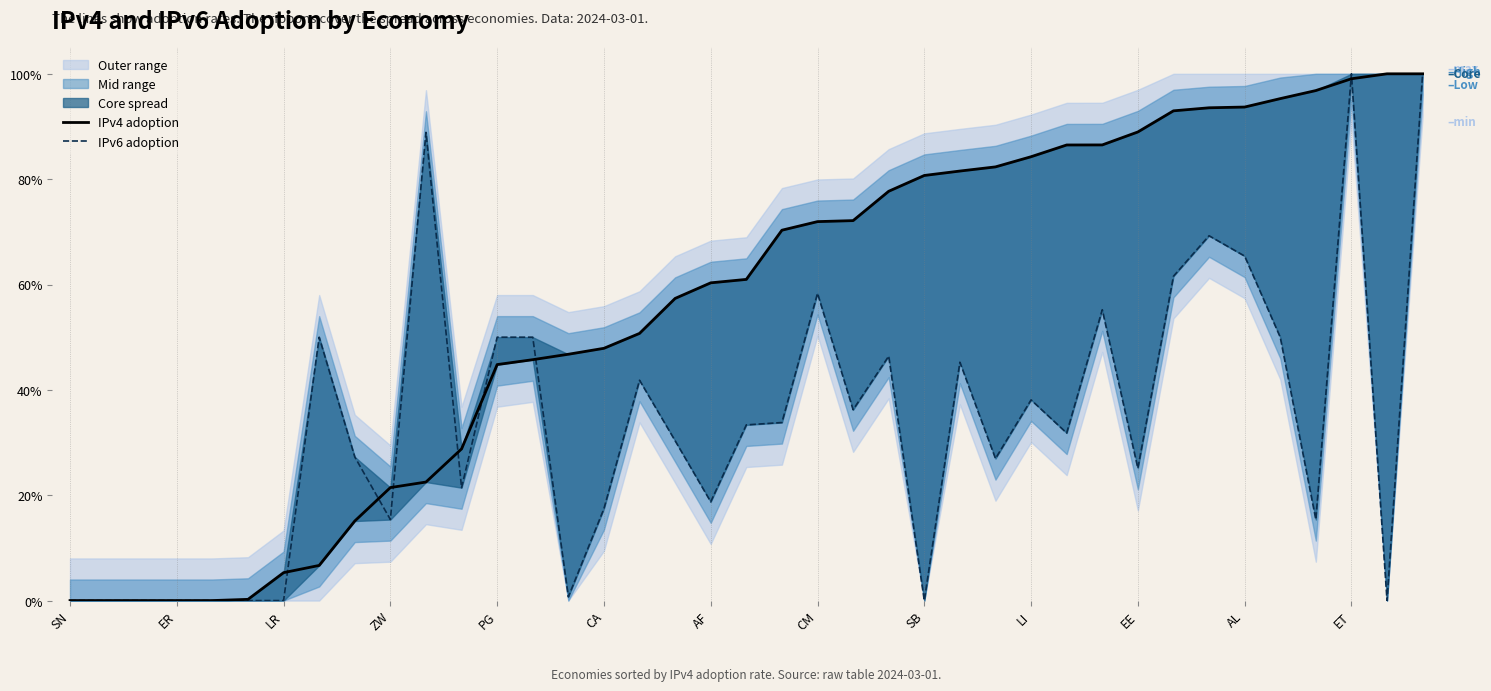

Reading left to right, transcribe all the data shown in this chart.

IPv4 adoption: 0.0	0.0	0.0	0.0	0.0	0.0	0.1	0.1	0.2	0.2	0.2	0.3	0.4	0.5	0.5	0.5	0.5	0.6	0.6	0.6	0.7	0.7	0.7	0.8	0.8	0.8	0.8	0.8	0.9	0.9	0.9	0.9	0.9	0.9	1.0	1.0	1.0	1.0	1.0
IPv6 adoption: 0.0	0.0	0.0	0.0	0.0	0.0	0.0	0.5	0.3	0.2	0.9	0.2	0.5	0.5	0.0	0.2	0.4	0.3	0.2	0.3	0.3	0.6	0.4	0.5	0.0	0.5	0.3	0.4	0.3	0.6	0.3	0.6	0.7	0.7	0.5	0.2	1.0	0.0	1.0